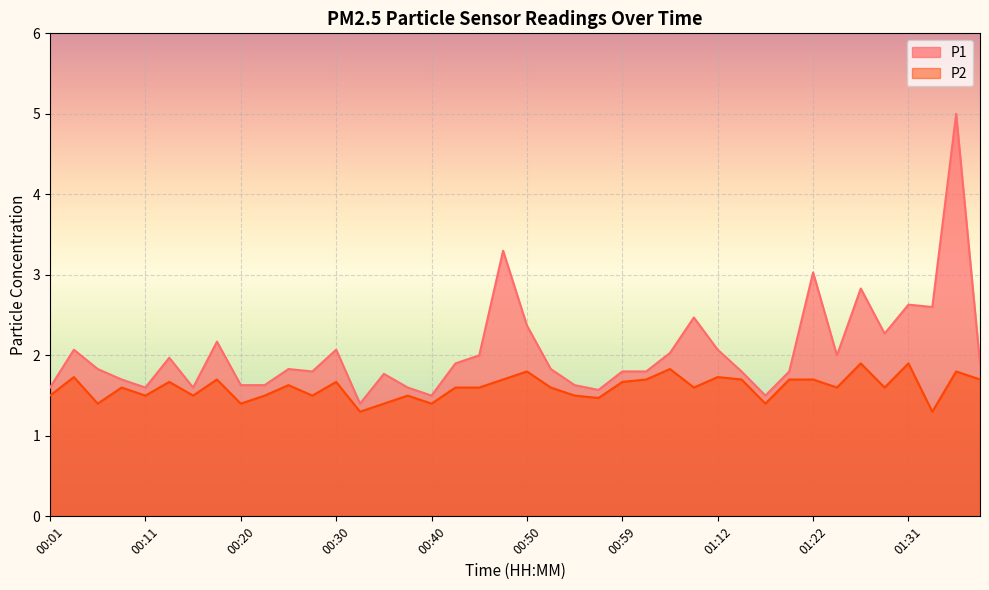

Which category has the highest value in the P1 series?

01:39